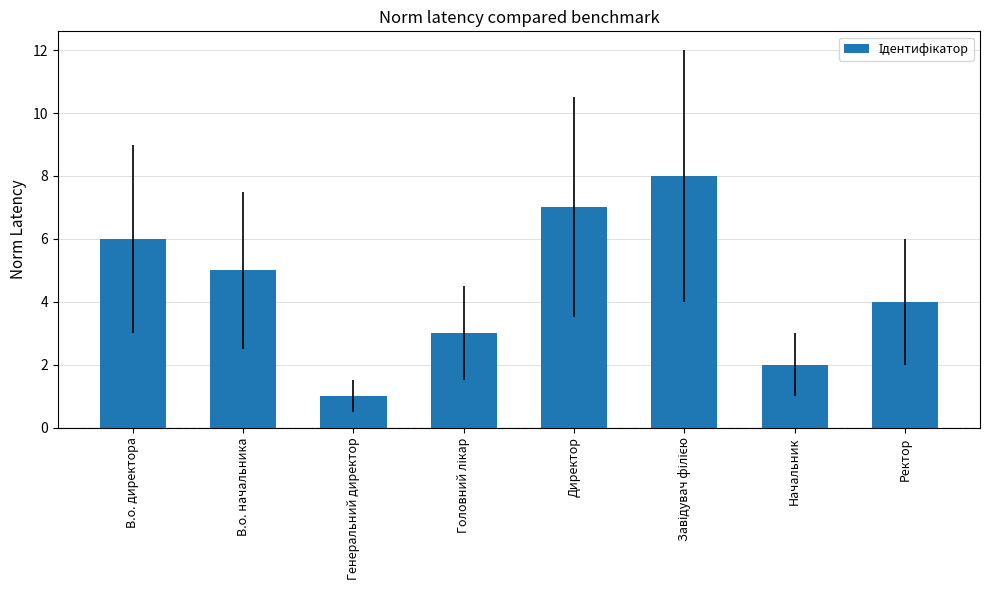

What position from the left is Начальник?

7